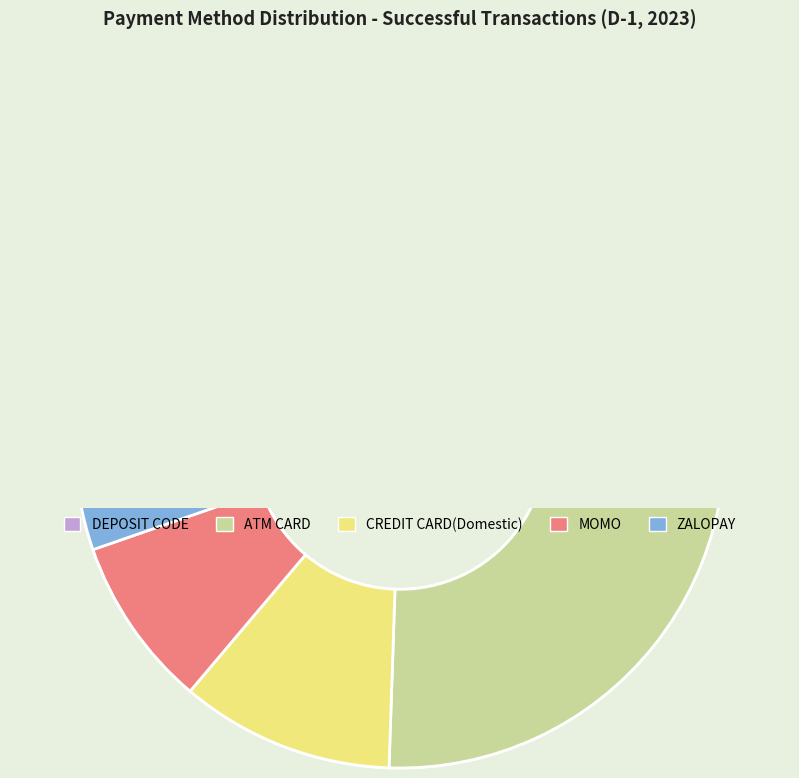

What is the ratio of the value at DEPOSIT CODE to the value at MOMO?

5.4